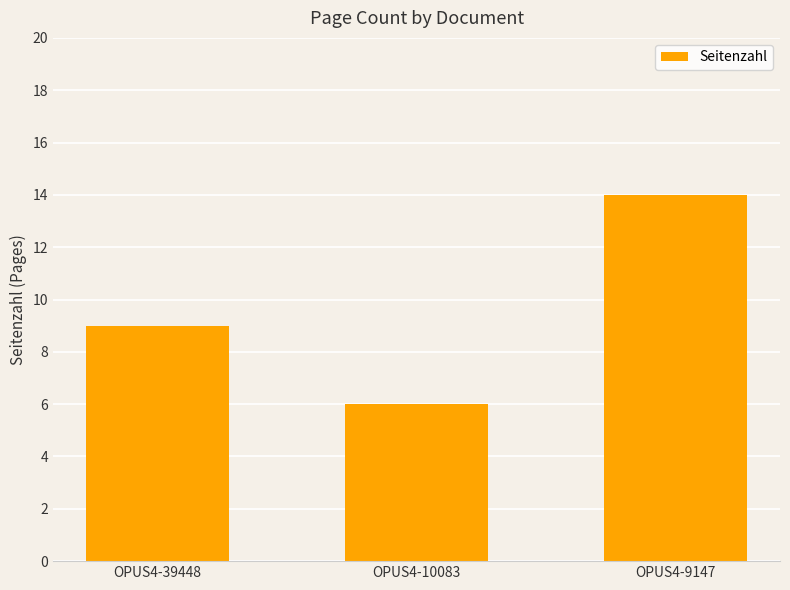

Reading right to left, what are all the values shown in this chart?

OPUS4-9147=14	OPUS4-10083=6	OPUS4-39448=9